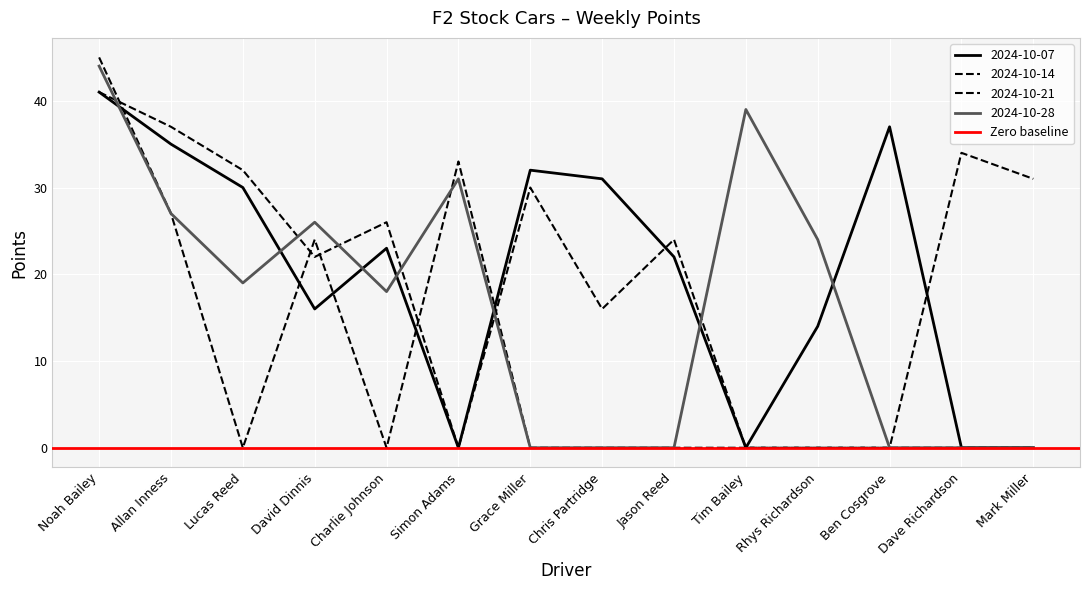

Which category has the highest value in the 2024-10-21 series?

Noah Bailey